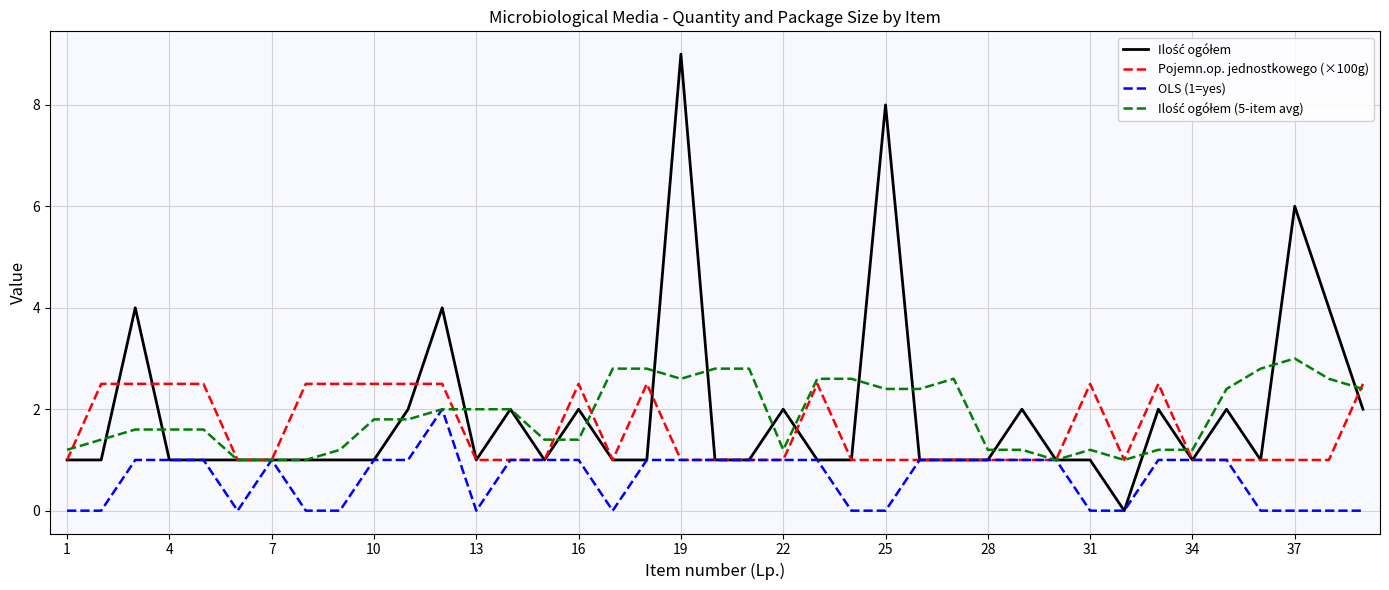

What is the greatest value displayed?

9.0